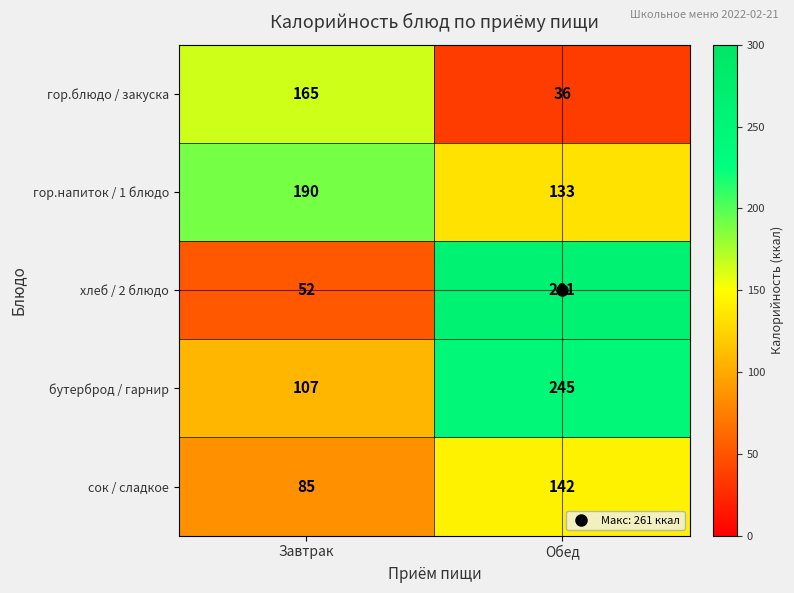

At which label is гор.блюдо / закуска closest to 100?

Обед